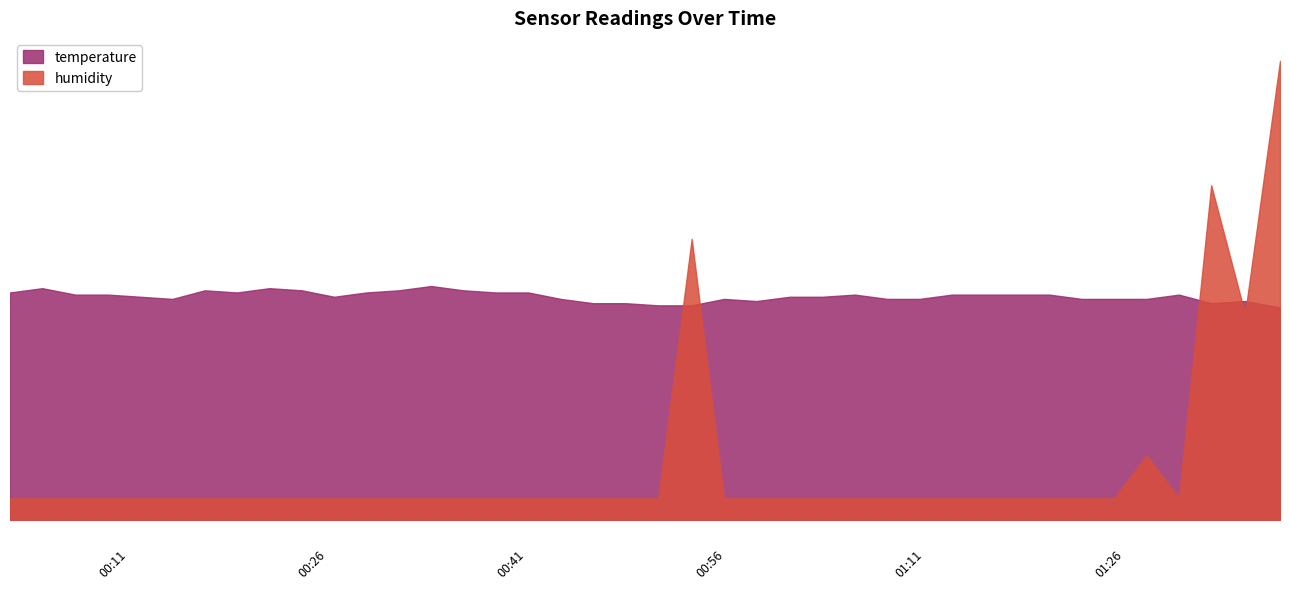

Which series has the largest total across all categories?

temperature